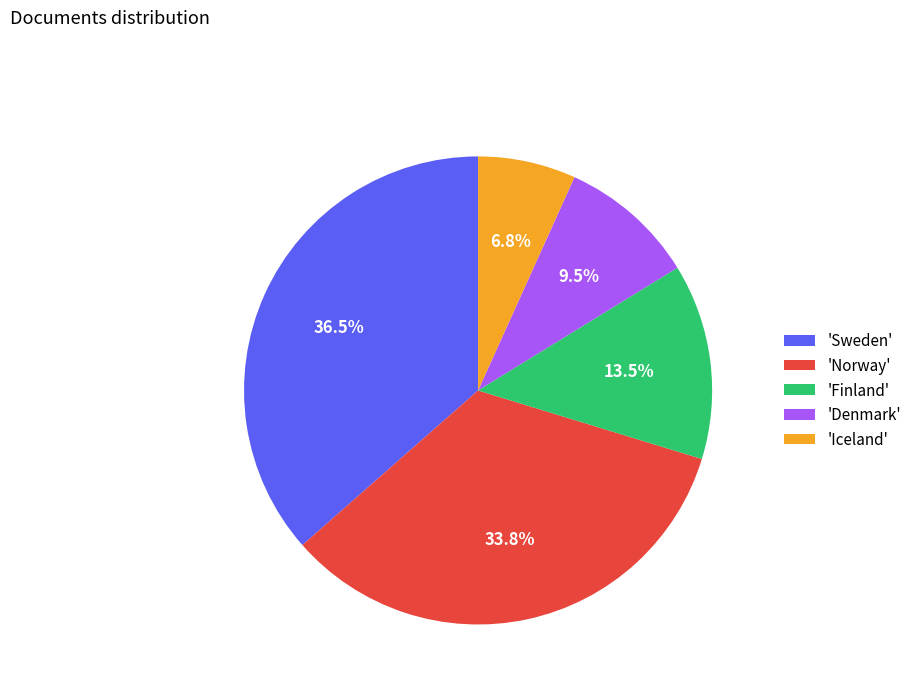

Is the sum of 'Sweden' and 'Iceland' greater than half?

No